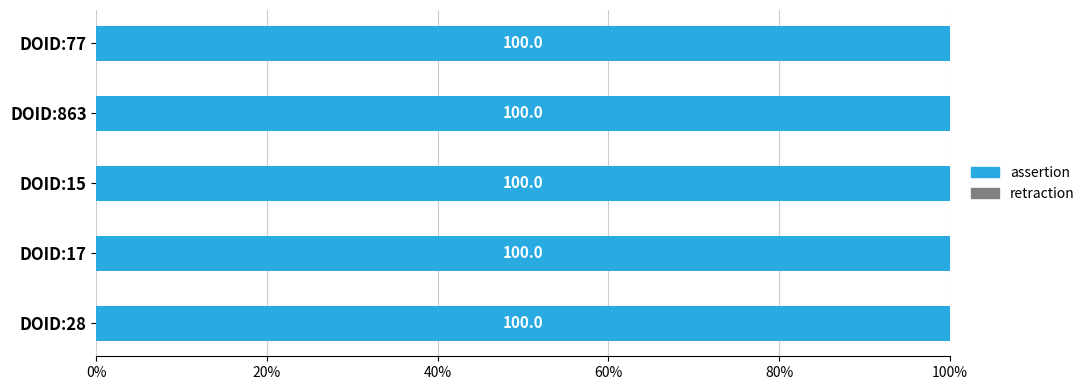

Rank the categories by retraction value from lowest to highest.

DOID:28, DOID:17, DOID:15, DOID:863, DOID:77